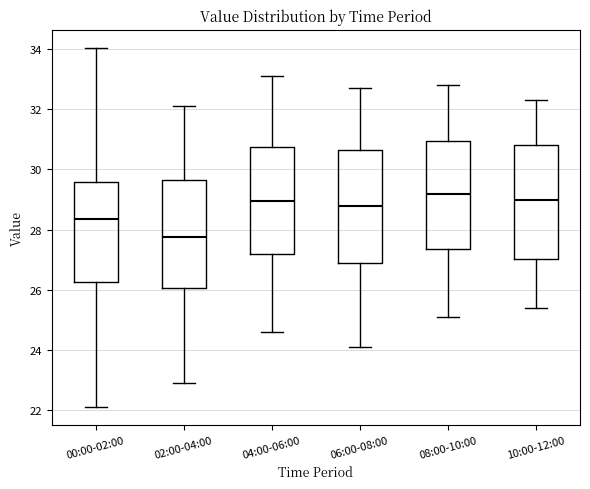

Reading left to right, read every box against the y-axis: the position of its median line, the range the box covers, and the ends of its whiskers. The values are not printed on the chart, so give them approximately, as read against the axis.

00:00-02:00: median 28.4, box 26.2 to 29.6, whiskers 22.2 to 34.0
02:00-04:00: median 27.8, box 26.0 to 29.6, whiskers 23.0 to 32.2
04:00-06:00: median 29.0, box 27.2 to 30.8, whiskers 24.6 to 33.2
06:00-08:00: median 28.8, box 26.8 to 30.6, whiskers 24.2 to 32.8
08:00-10:00: median 29.2, box 27.4 to 31.0, whiskers 25.2 to 32.8
10:00-12:00: median 29.0, box 27.0 to 30.8, whiskers 25.4 to 32.4